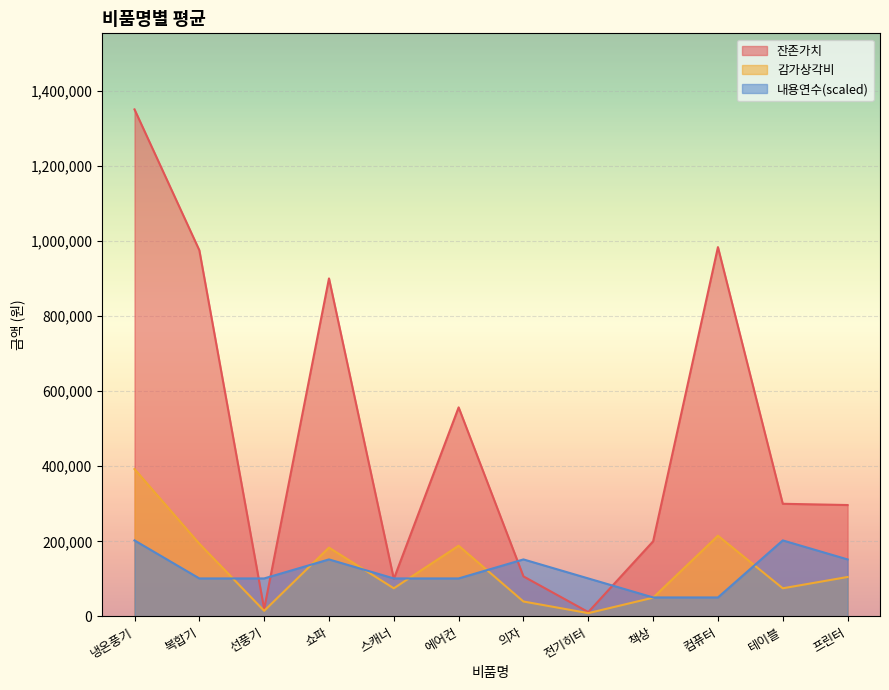

Which series changed the most between 냉온풍기 and 책상?

잔존가치